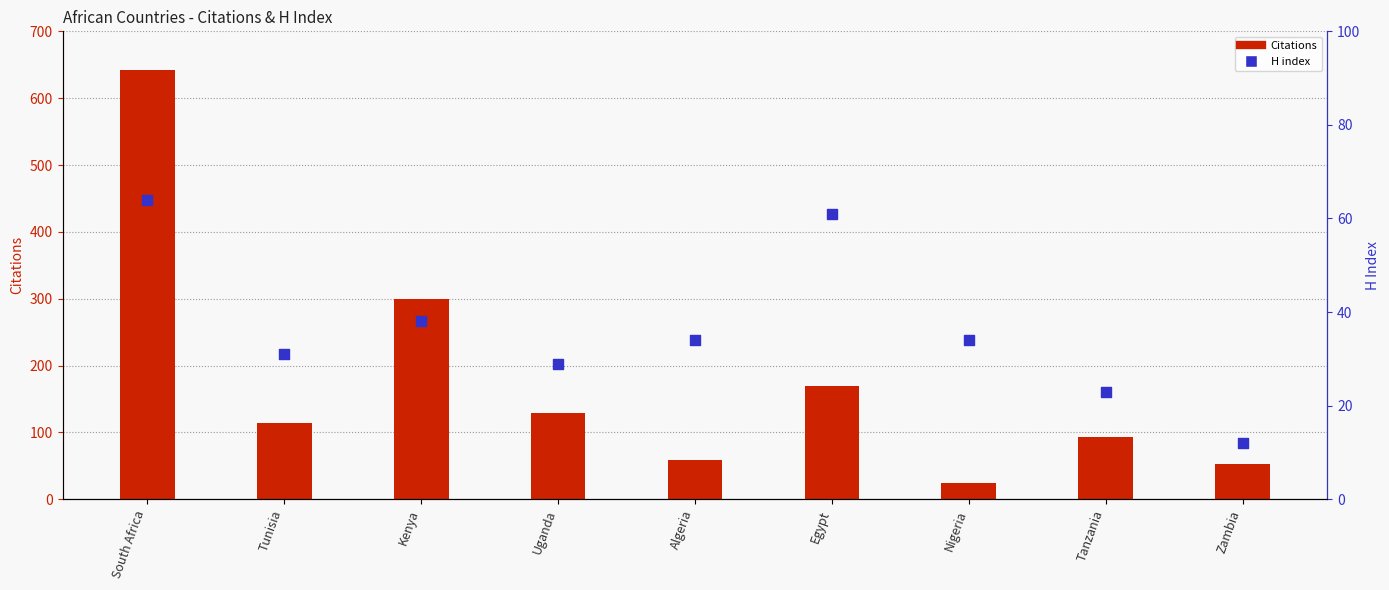

Which series has the largest Y range (max minus min)?

Citations